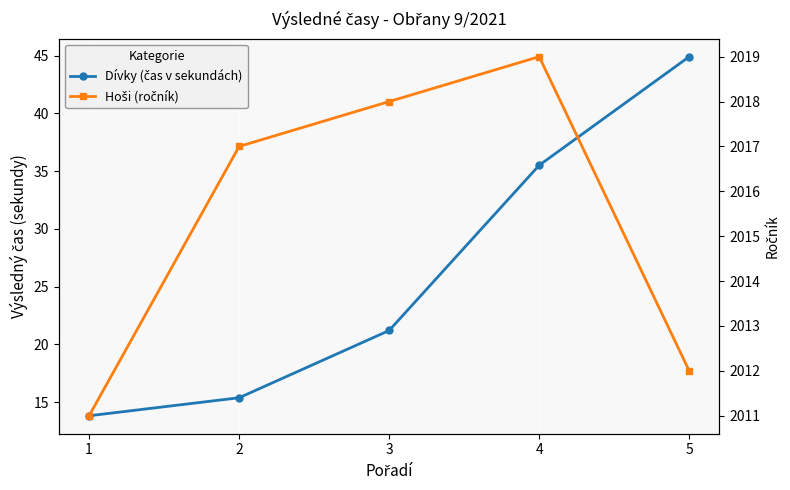

At which label does Hoši (ročník) reach its peak?

4